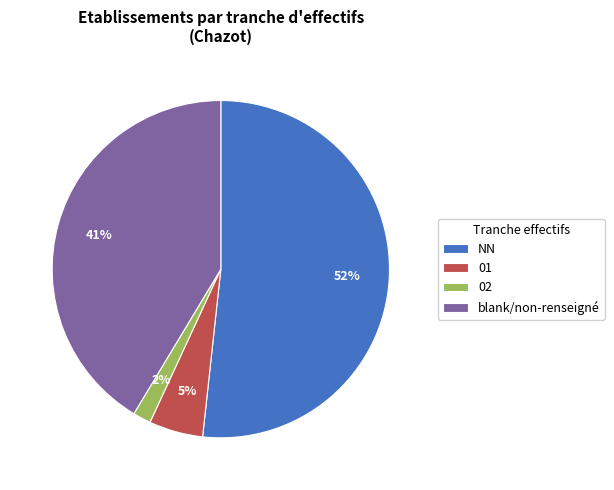

How many slices are in this pie chart?

4